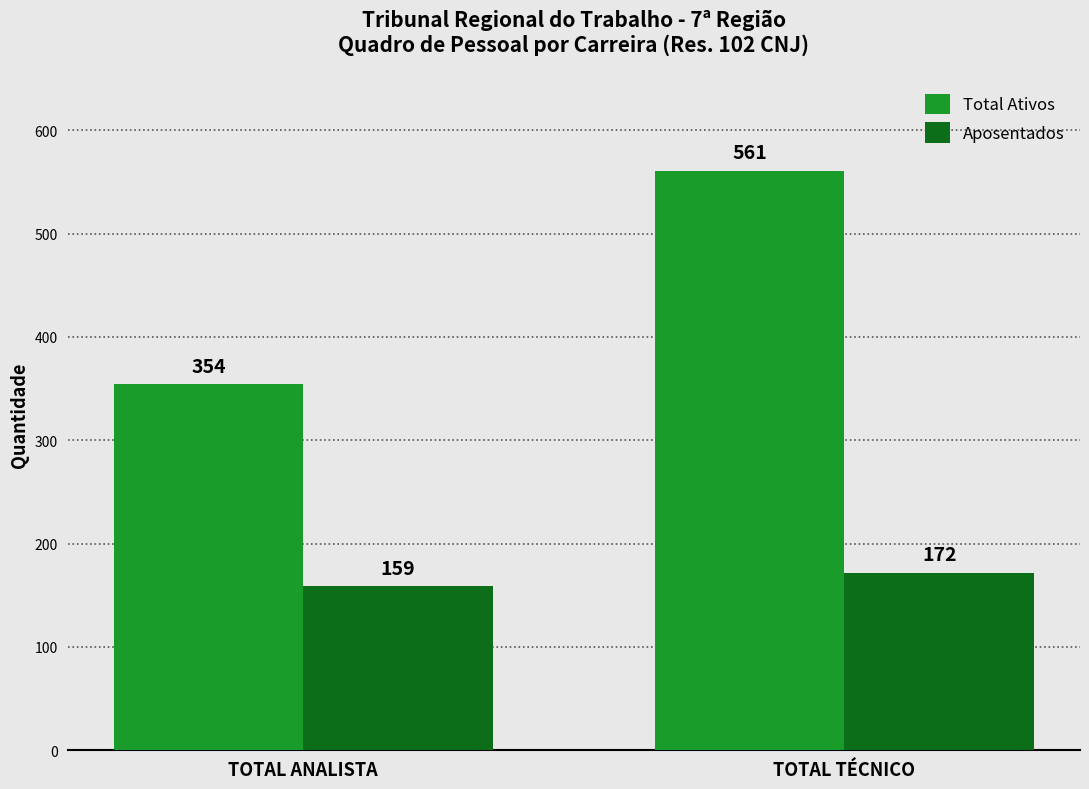

Which label corresponds to the smallest value in the chart?

TOTAL ANALISTA